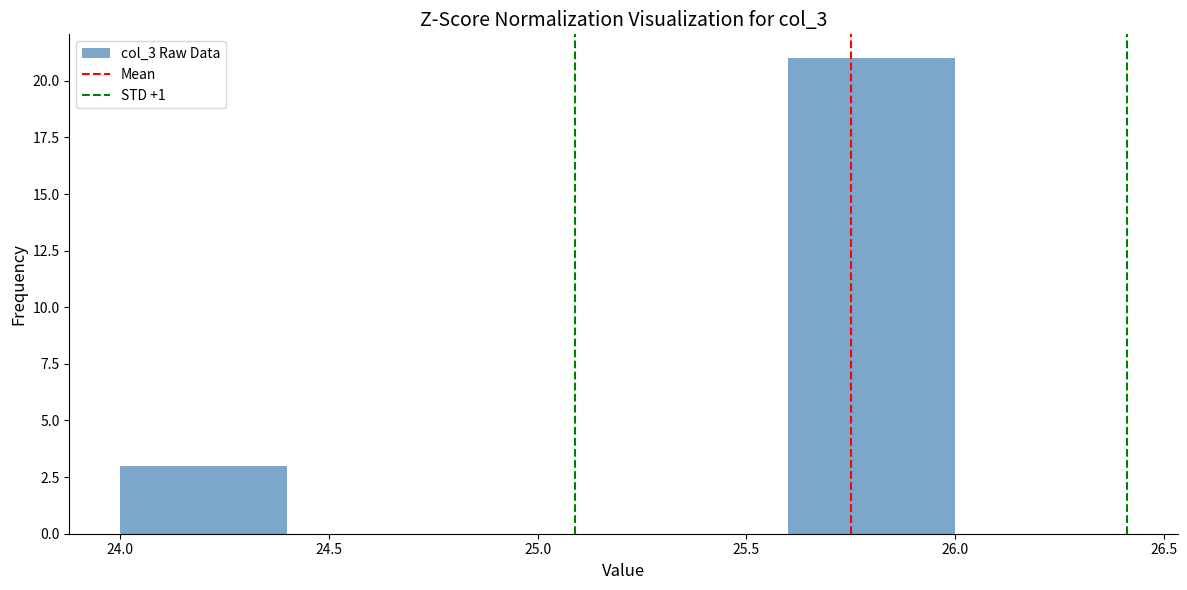

Reading left to right, transcribe this chart: for each bar, give the range it covers on the x-axis and its height. The values are not printed on the chart, so give them approximately, as read against the axis.

24.0 to 24.4: 3
24.4 to 24.8: 0
24.8 to 25.2: 0
25.2 to 25.6: 0
25.6 to 26.0: 21